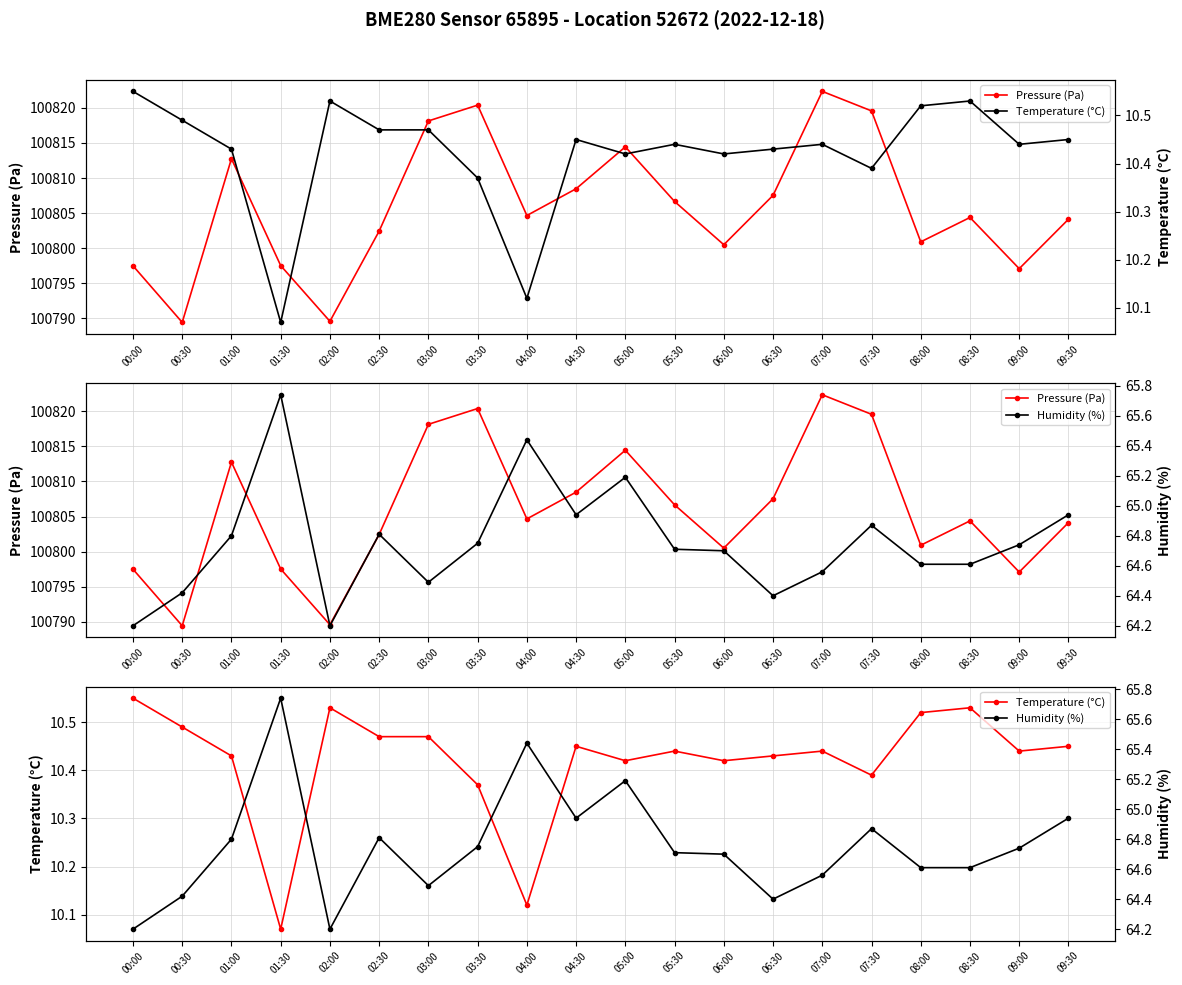

Reading left to right, extract all data points from this chart.

Pressure (Pa): 00:00=100797.5	00:30=100789.4	01:00=100812.8	01:30=100797.5	02:00=100789.6	02:30=100802.4	03:00=100818.1	03:30=100820.4	04:00=100804.7	04:30=100808.5	05:00=100814.4	05:30=100806.7	06:00=100800.5	06:30=100807.5	07:00=100822.3	07:30=100819.6	08:00=100800.9	08:30=100804.4	09:00=100797.1	09:30=100804.1
Temperature (°C): 00:00=10.6	00:30=10.5	01:00=10.4	01:30=10.1	02:00=10.5	02:30=10.5	03:00=10.5	03:30=10.4	04:00=10.1	04:30=10.4	05:00=10.4	05:30=10.4	06:00=10.4	06:30=10.4	07:00=10.4	07:30=10.4	08:00=10.5	08:30=10.5	09:00=10.4	09:30=10.4
Humidity (%): 00:00=64.2	00:30=64.4	01:00=64.8	01:30=65.7	02:00=64.2	02:30=64.8	03:00=64.5	03:30=64.8	04:00=65.4	04:30=64.9	05:00=65.2	05:30=64.7	06:00=64.7	06:30=64.4	07:00=64.6	07:30=64.9	08:00=64.6	08:30=64.6	09:00=64.7	09:30=64.9